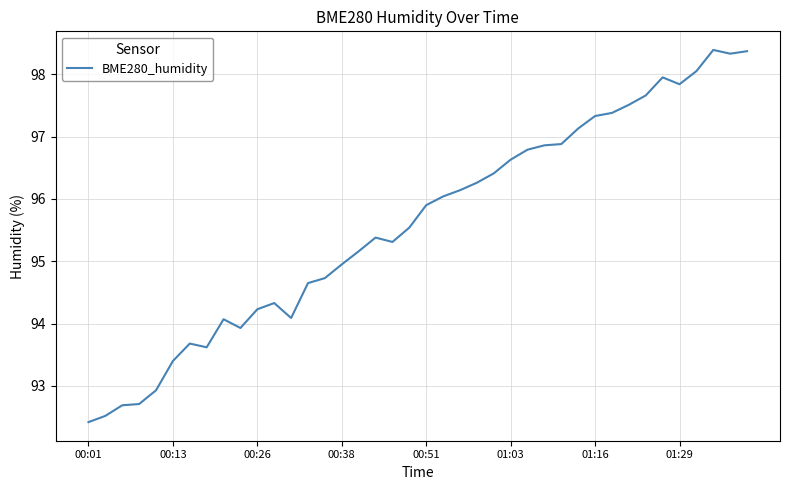

What is the smallest value displayed?

92.4